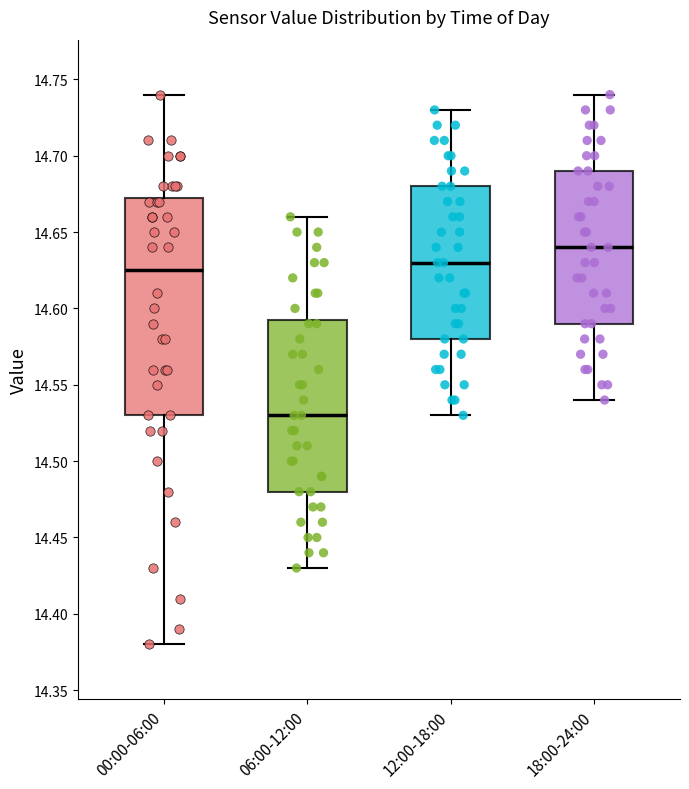

Which box's median line is the highest?

18:00-24:00